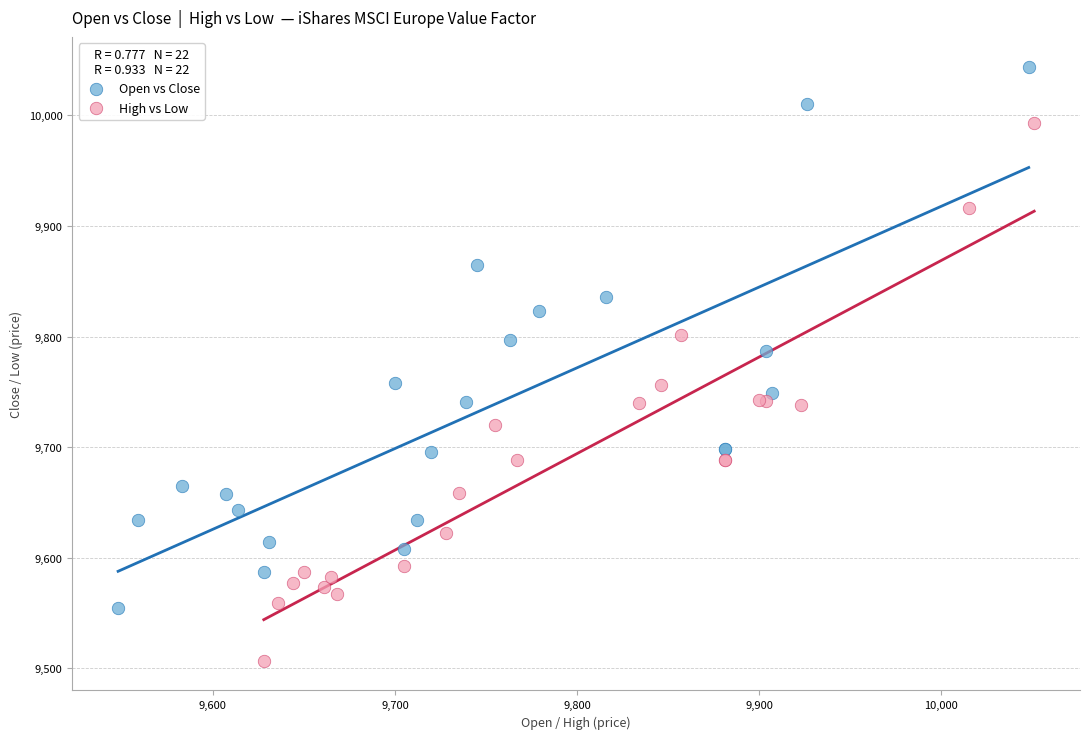

Which series reaches the maximum Y coordinate?

Open vs Close